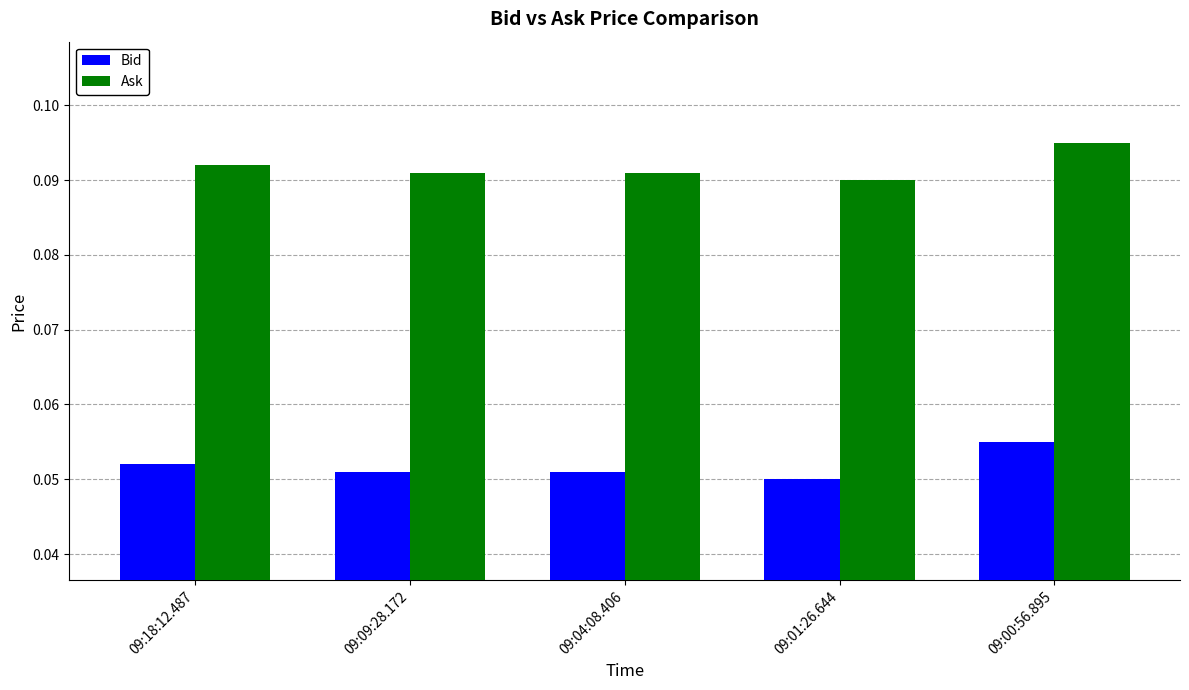

Is the value of Bid at 09:09:28.172 greater than the value of Ask at 09:01:26.644?

No